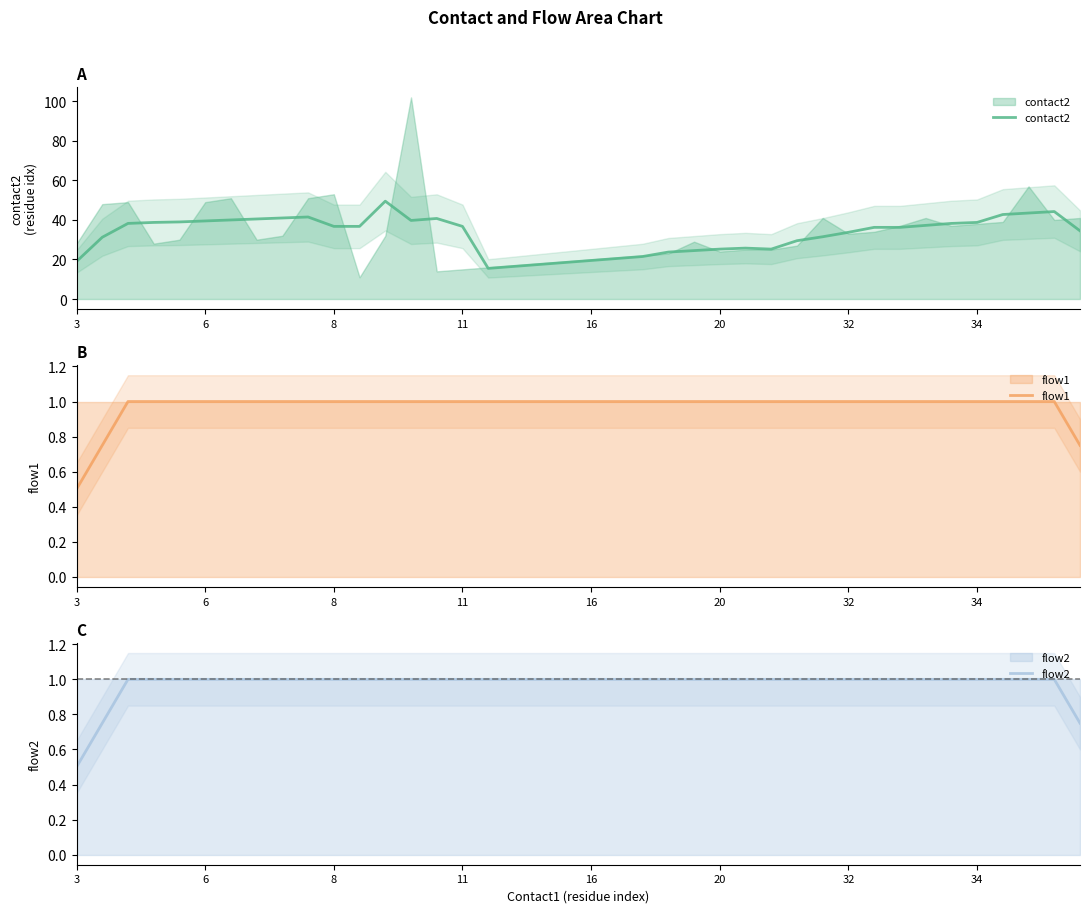

True or false: flow1 and flow2 cross at least once.

False